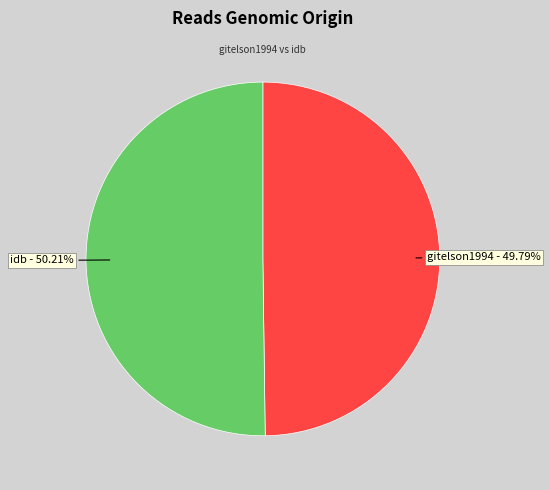

Does any single category account for the majority?

Yes